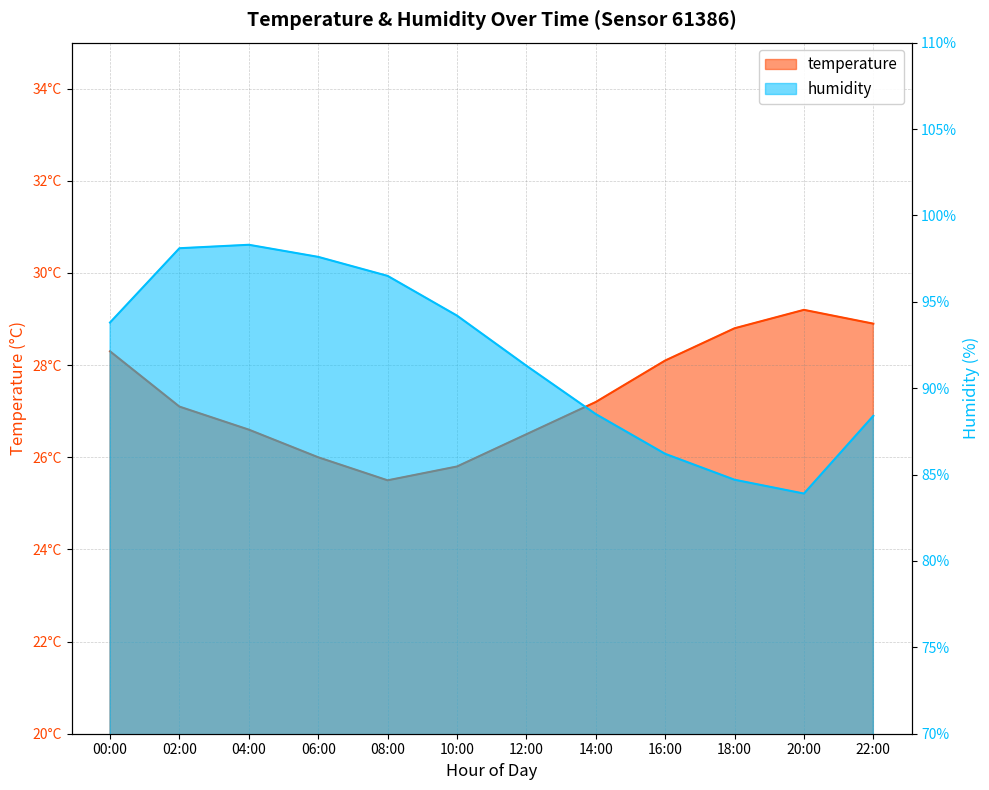

What is the highest value of the temperature series?

29.2